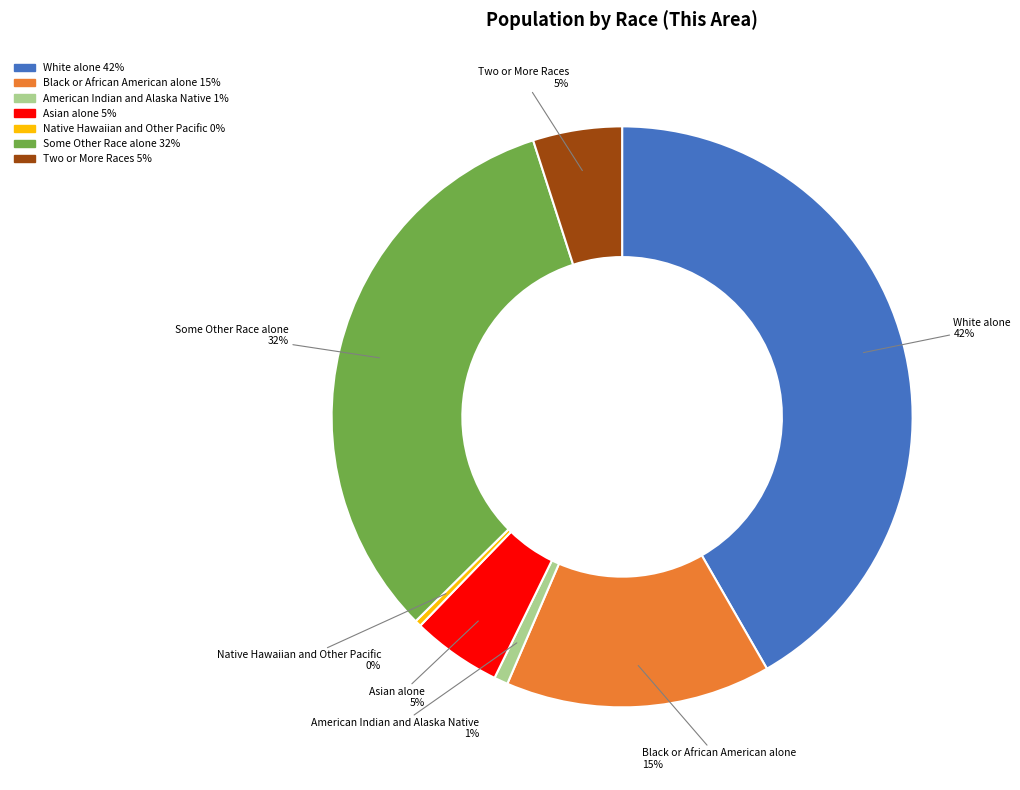

Which category has the biggest portion of the pie?

White alone